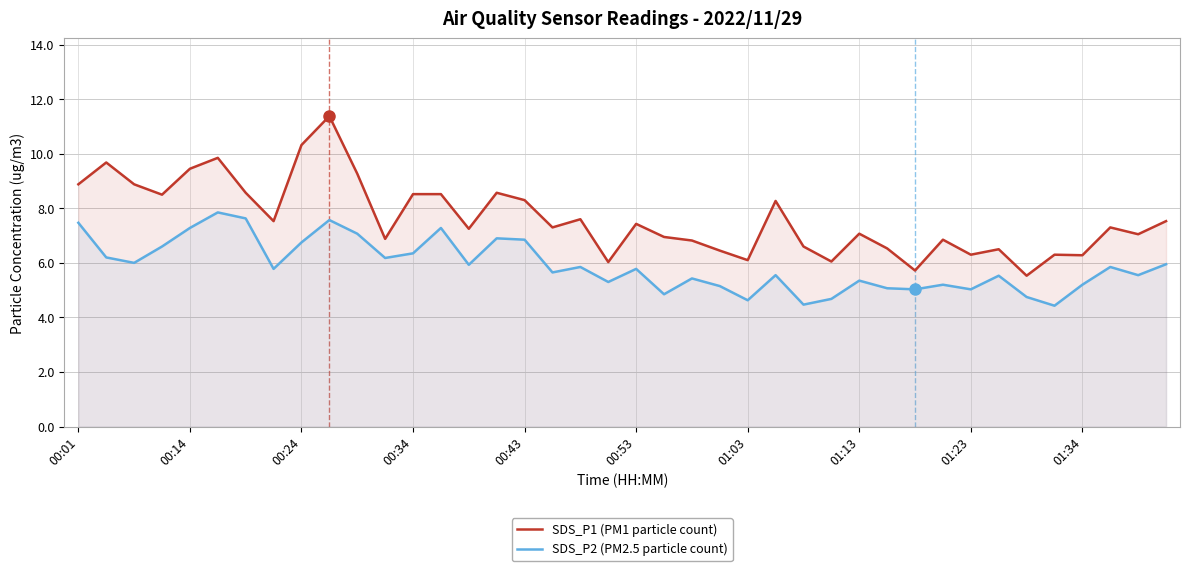

True or false: SDS_P1 (PM1 particle count) and SDS_P2 (PM2.5 particle count) intersect in this chart.

False